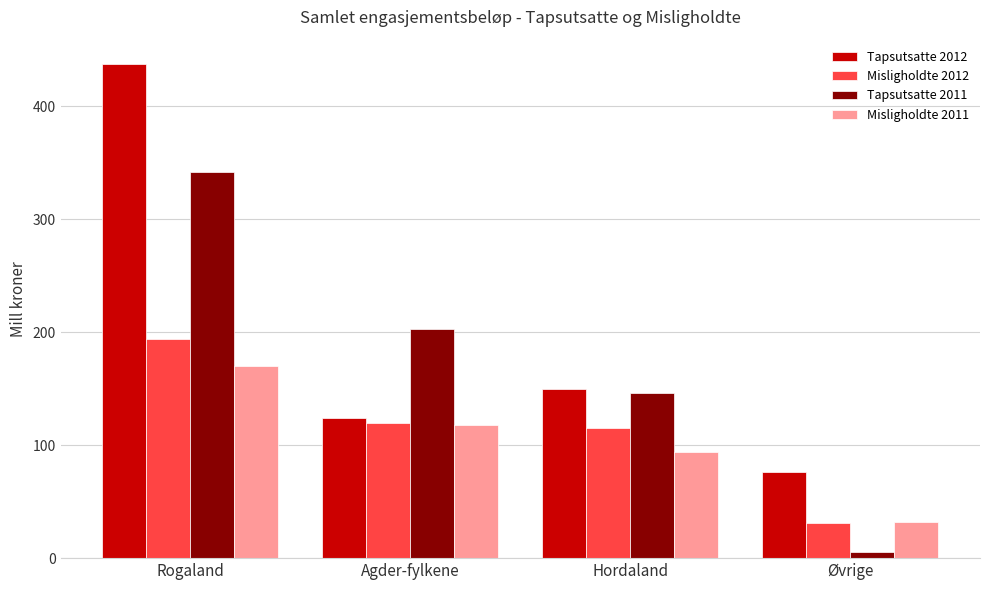

The Misligholdte 2012 series shows 31.0 at Øvrige. True or false?

True